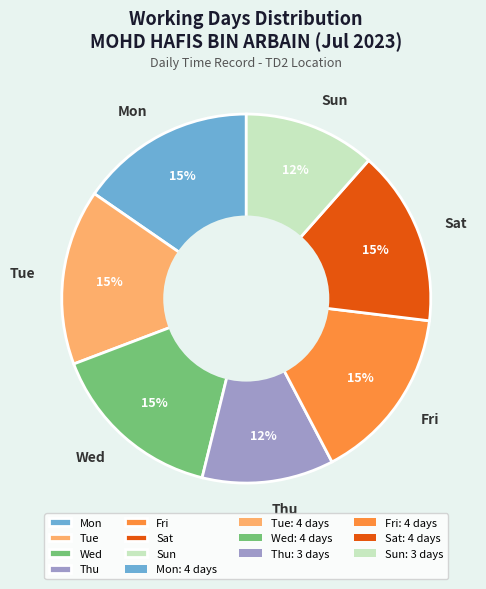

Combined, do Thu and Fri account for over 50%?

No